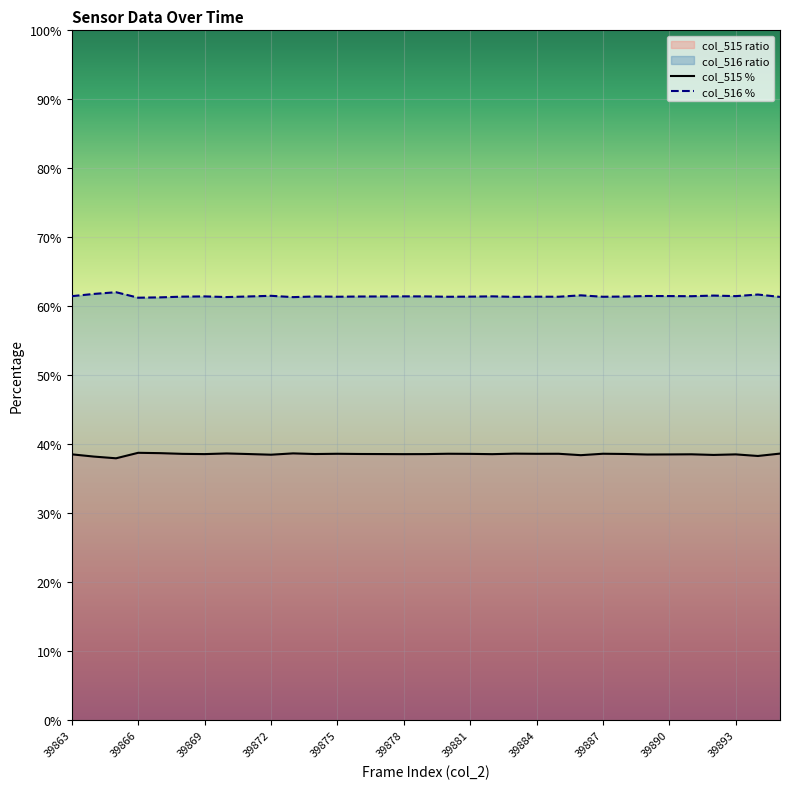

The col_515 % series shows 38.6 at 39881. True or false?

True